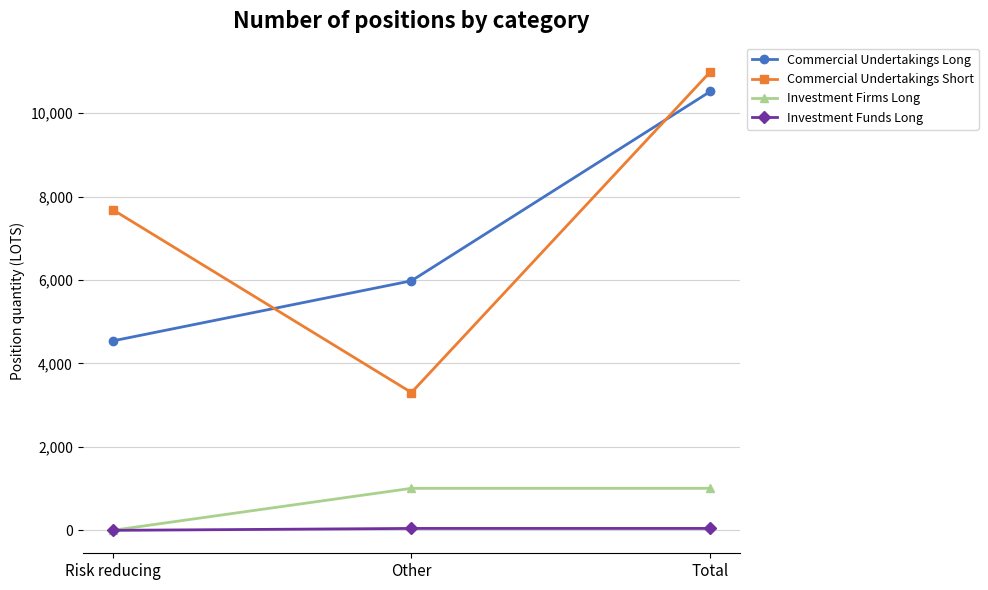

What is the sum of all Investment Firms Long values?

2014.6